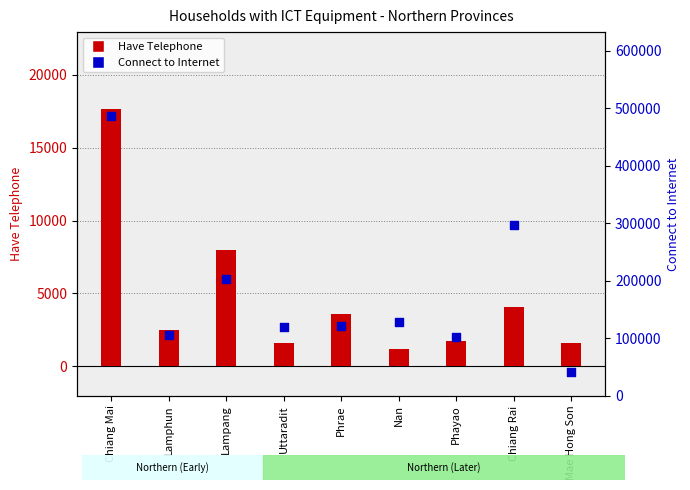

Which series has the largest total across all categories?

Connect to Internet